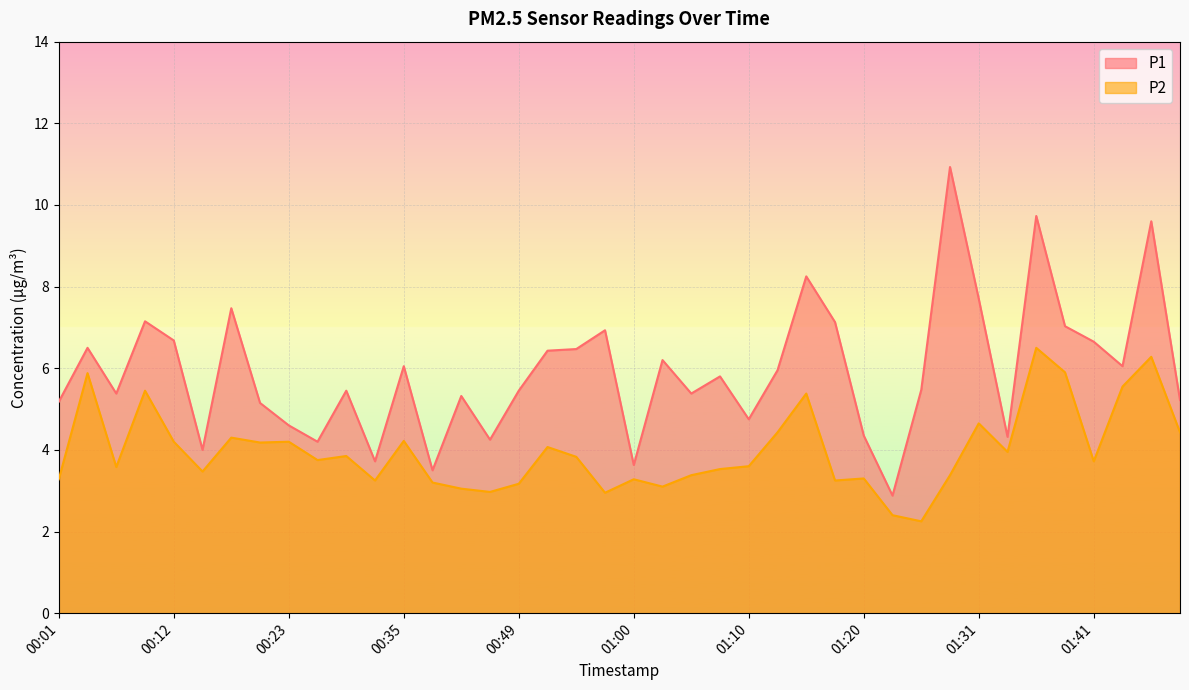

How many interior local valleys does the P1 series have?

12